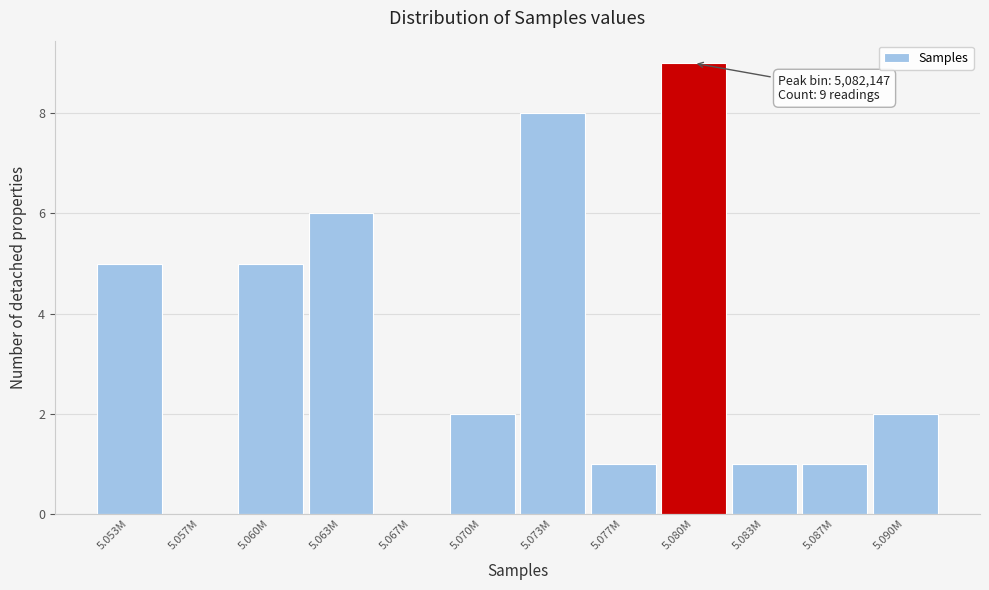

Reading right to left, what are all the values shown in this chart?

5.090M=2	5.087M=1	5.083M=1	5.080M=9	5.077M=1	5.073M=8	5.070M=2	5.067M=0	5.063M=6	5.060M=5	5.057M=0	5.053M=5